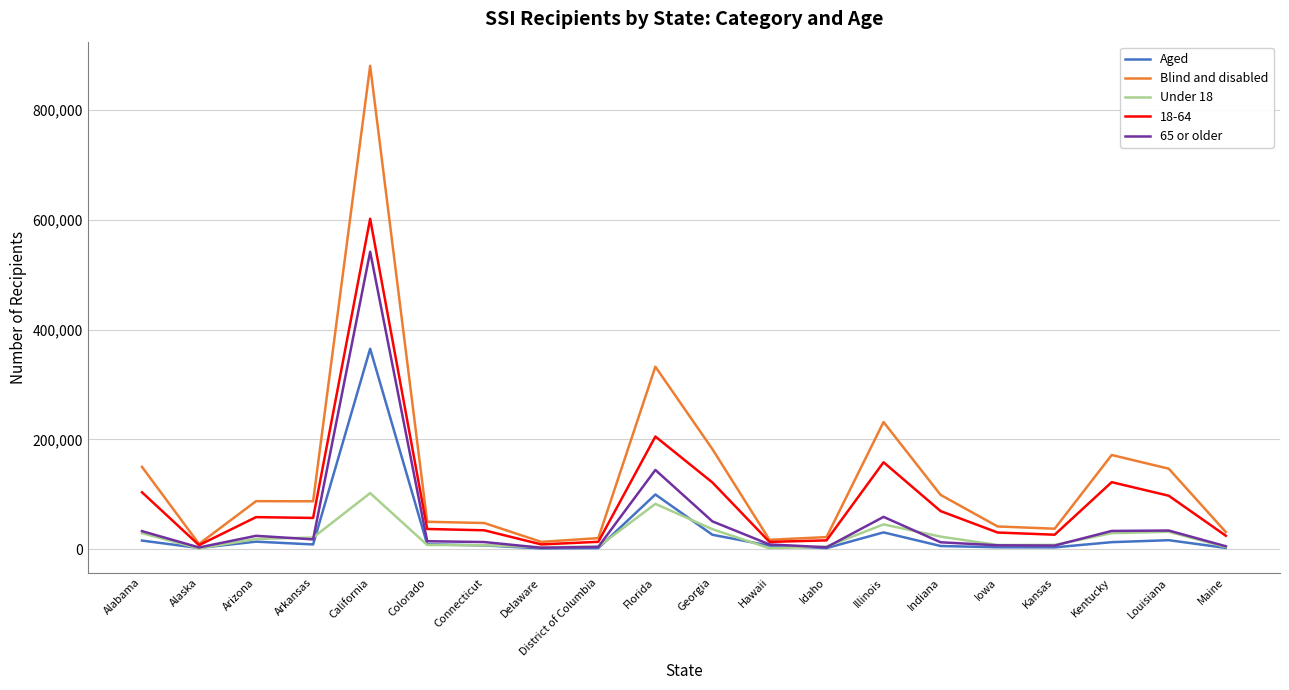

Which series changed the most between Arkansas and Kansas?

Blind and disabled